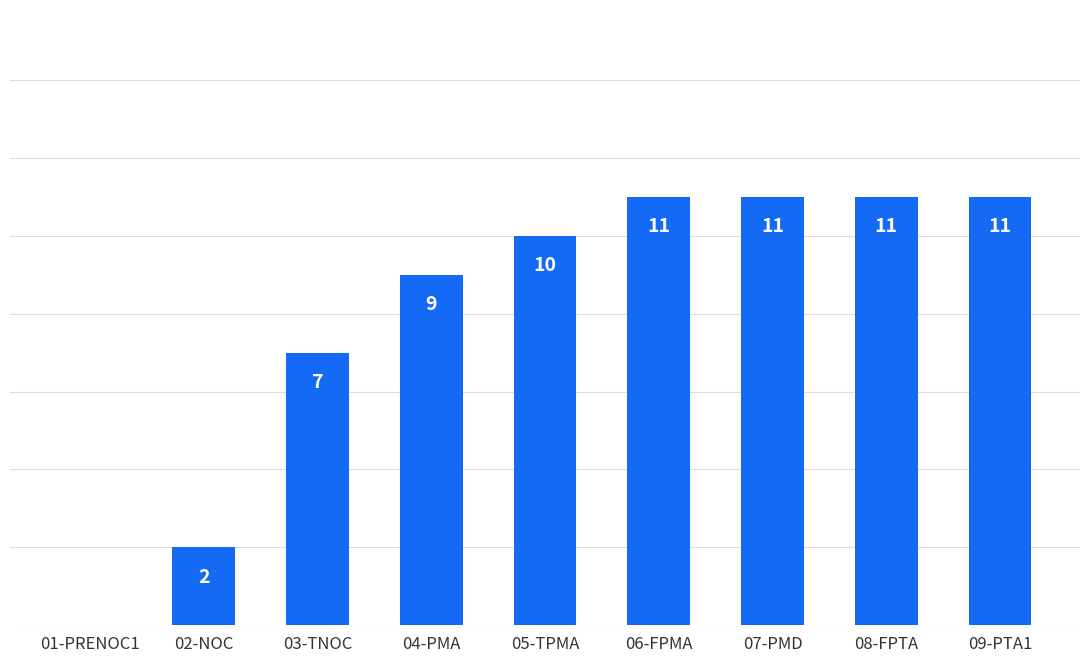

At which label is the value closest to 5?

03-TNOC